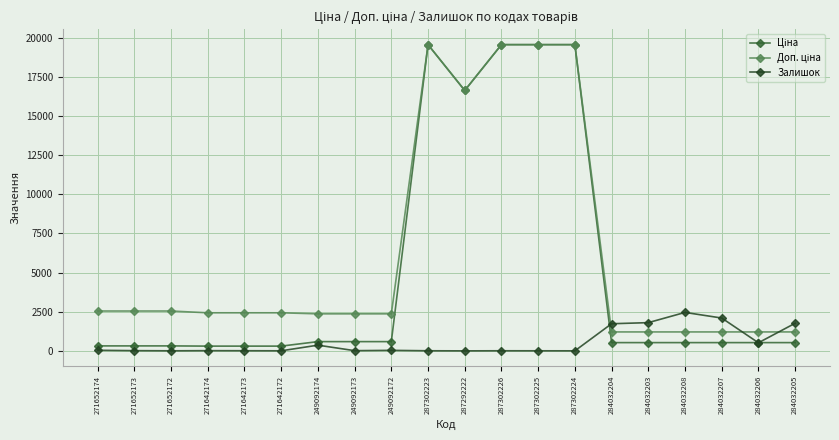

The Залишок series shows 966.7 at 284032205. True or false?

False